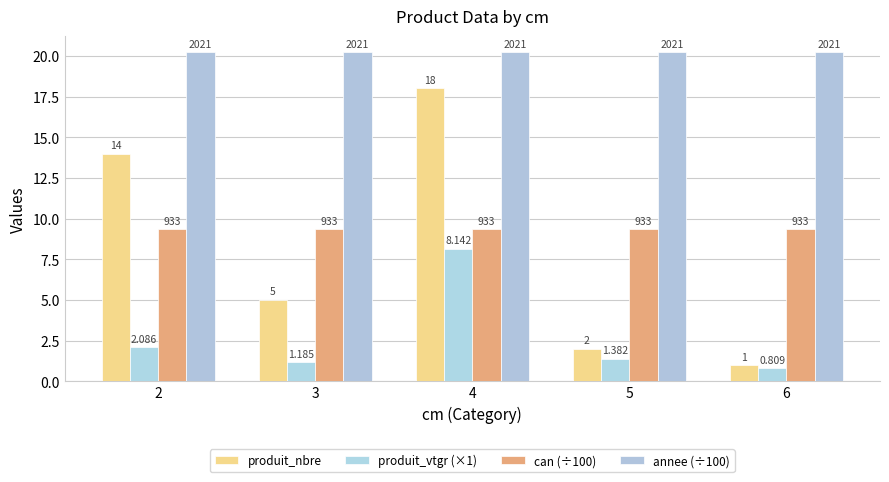

Rank the series by their maximum value, from highest to lowest.

annee (÷100), produit_nbre, can (÷100), produit_vtgr (×1)